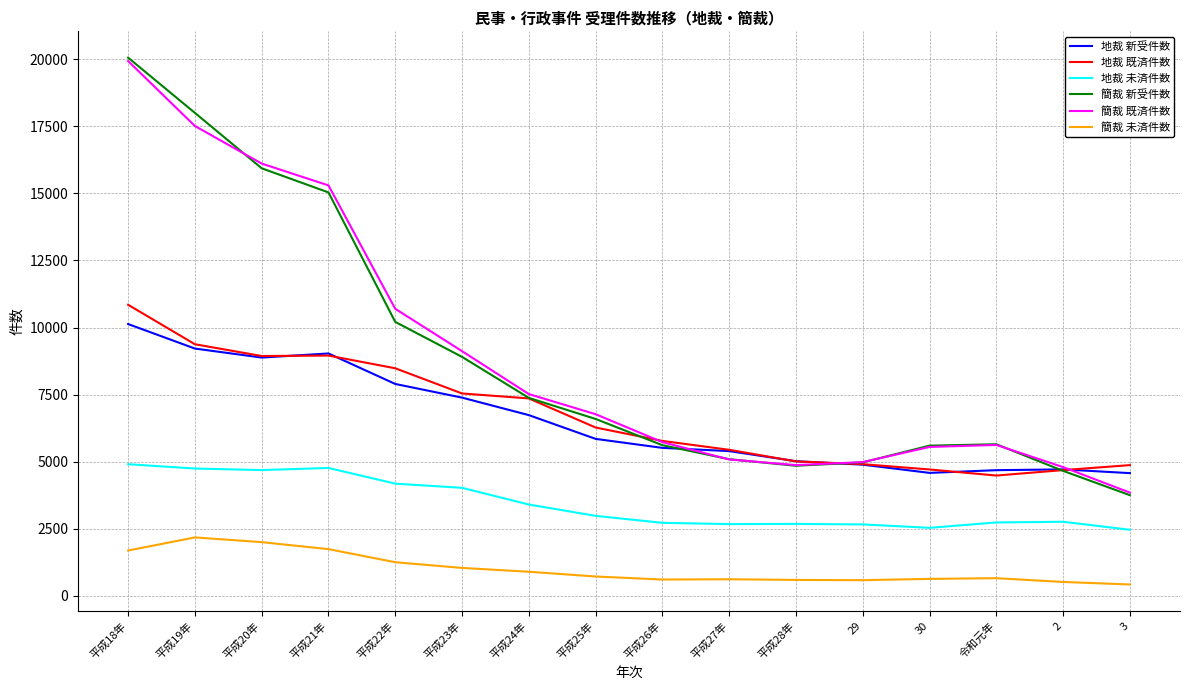

What is the sum of all 地裁 新受件数 values?

104510